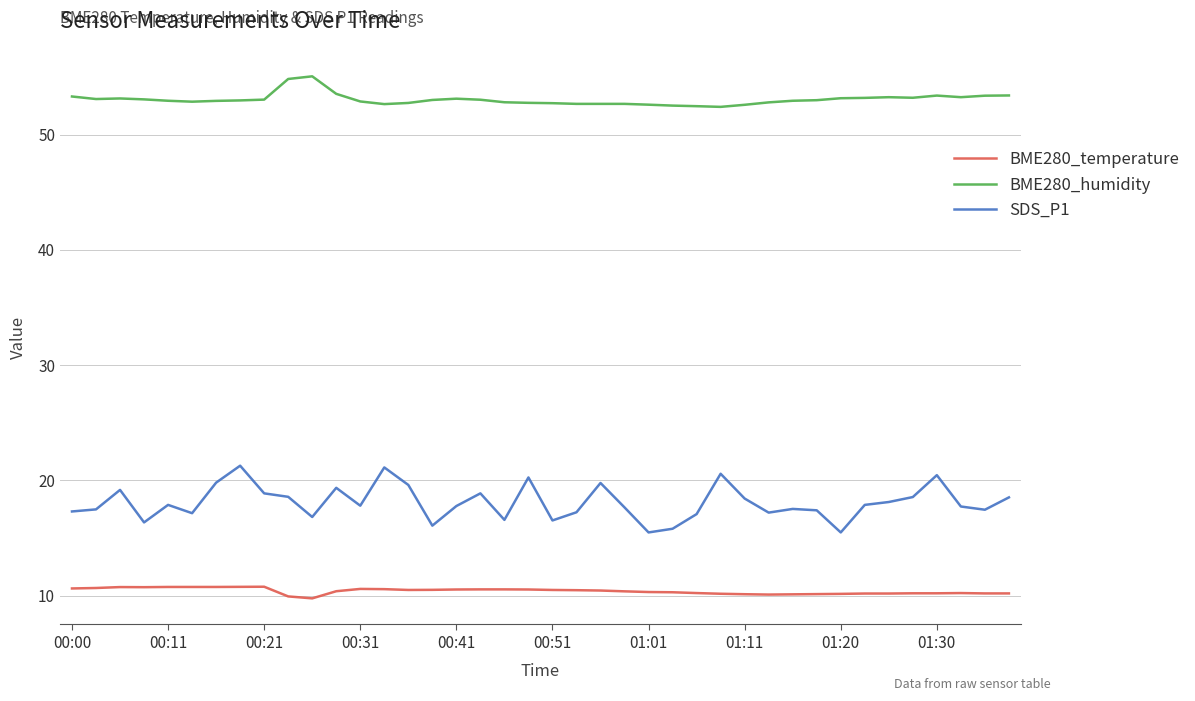

Which series has the widest spread of values?

SDS_P1